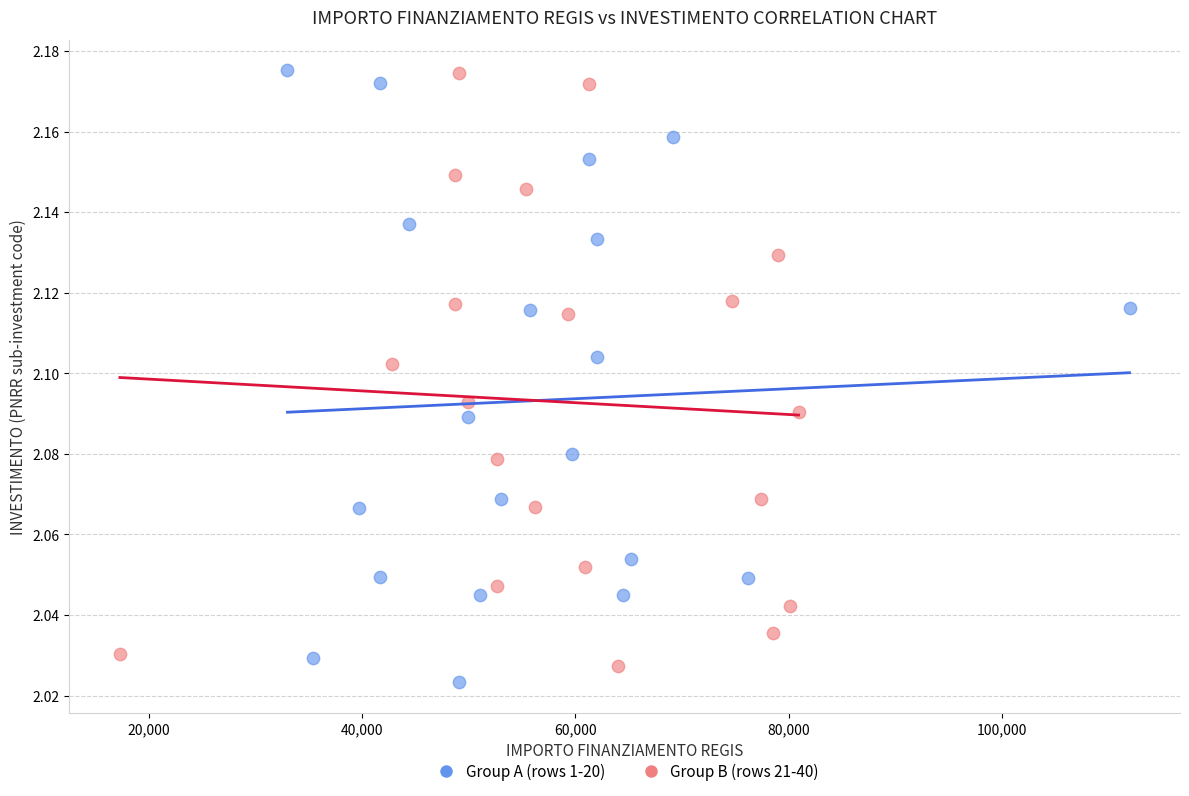

Which series has the largest Y range (max minus min)?

Group A (rows 1-20)